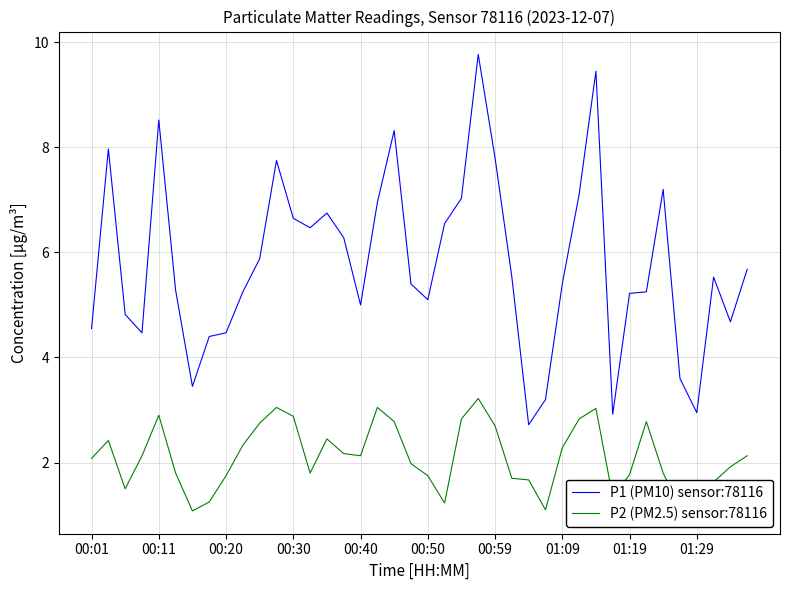

True or false: P2 (PM2.5) sensor:78116 and P1 (PM10) sensor:78116 intersect in this chart.

False